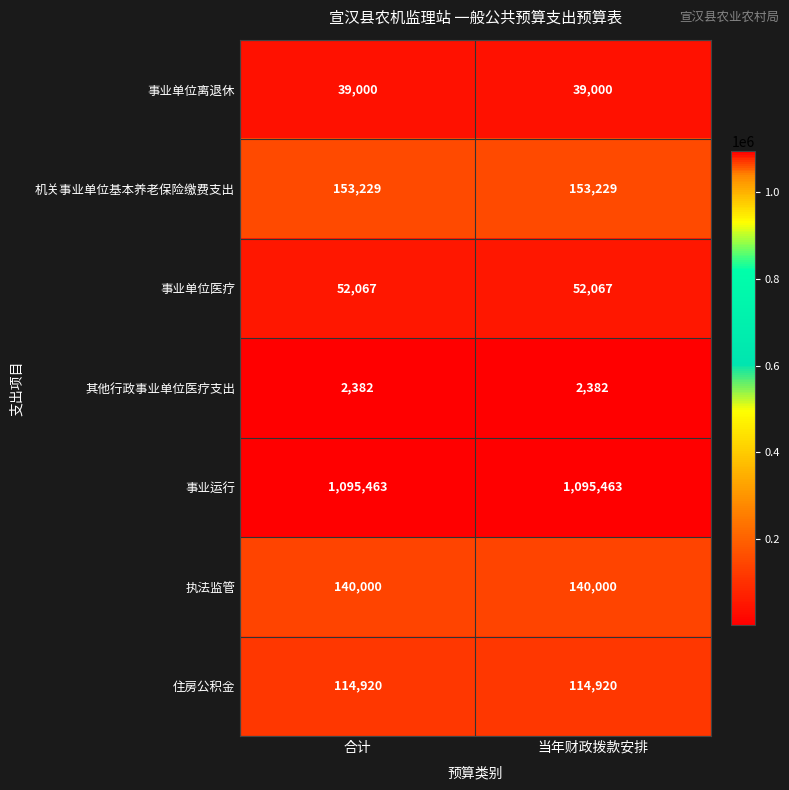

What is the spread (max minus min) of values at 当年财政拨款安排?

1093081